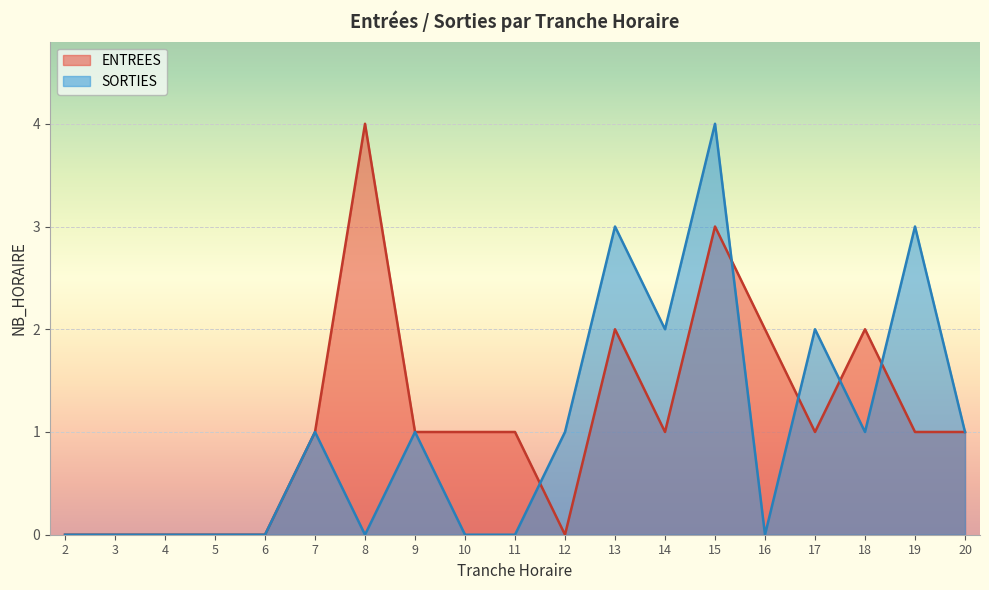

True or false: ENTREES has a value of 2 at 16.

True